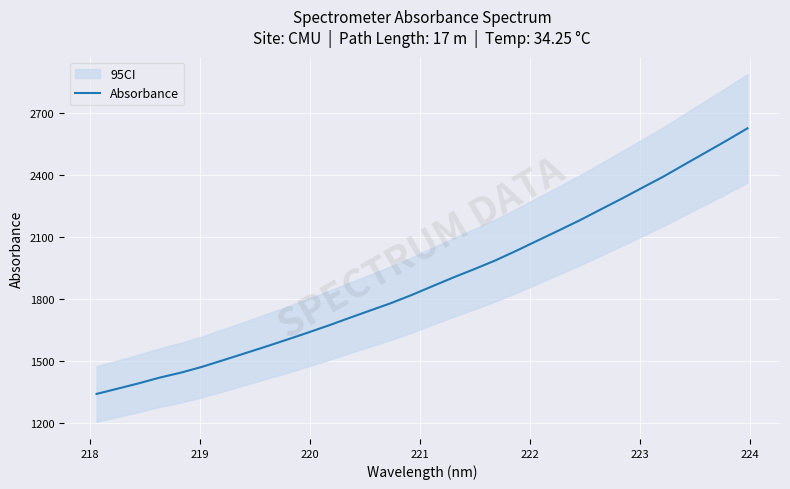

Count the number of values greater than 1862.

16